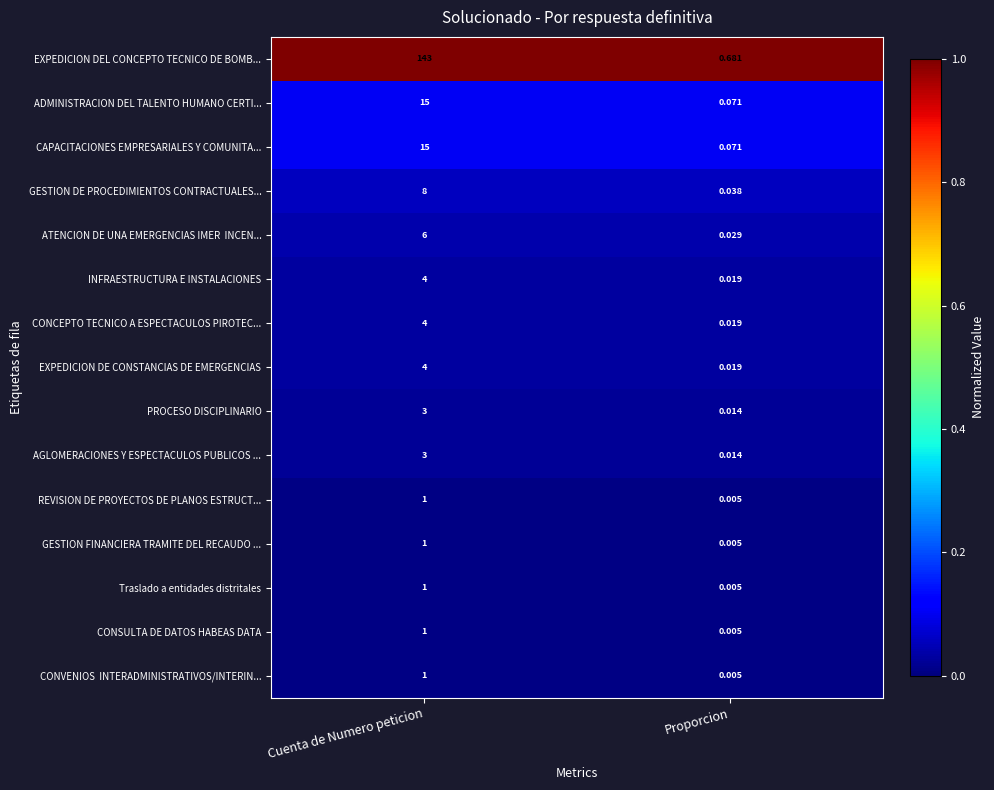

At which category is the sum across all series the highest?

Cuenta de Numero peticion